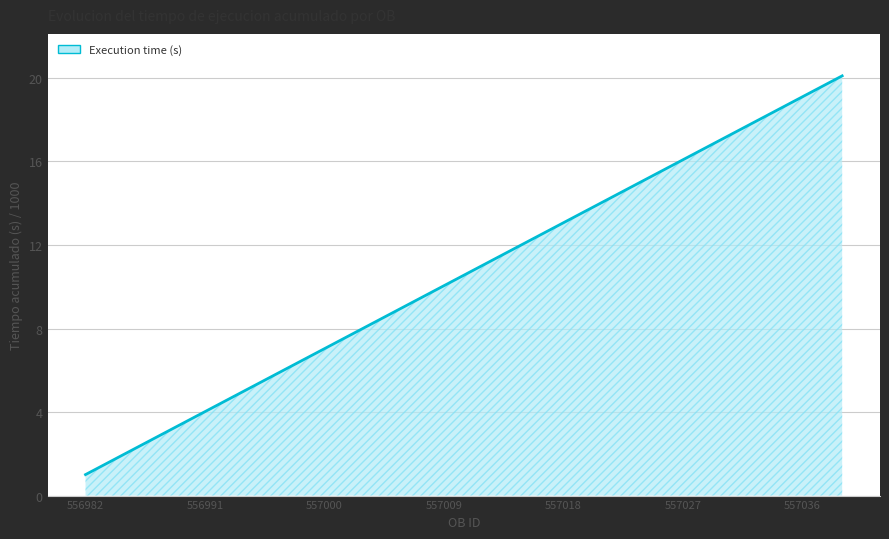

What is the difference between the maximum and minimum values?

19.1